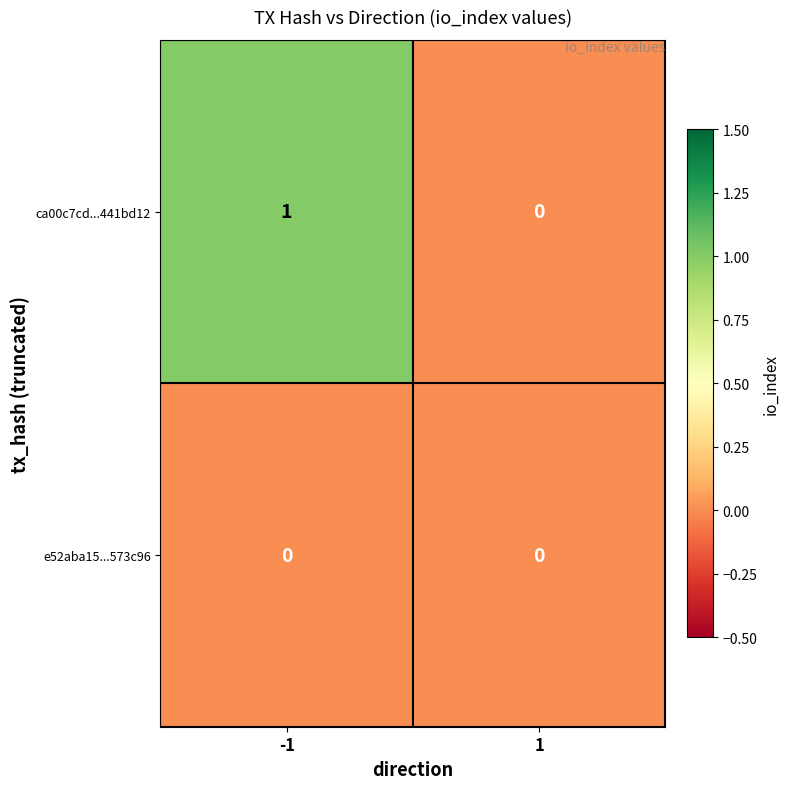

Reading right to left, extract all data points from this chart.

ca00c7cd...441bd12: 1=0	-1=1
e52aba15...573c96: 1=0	-1=0